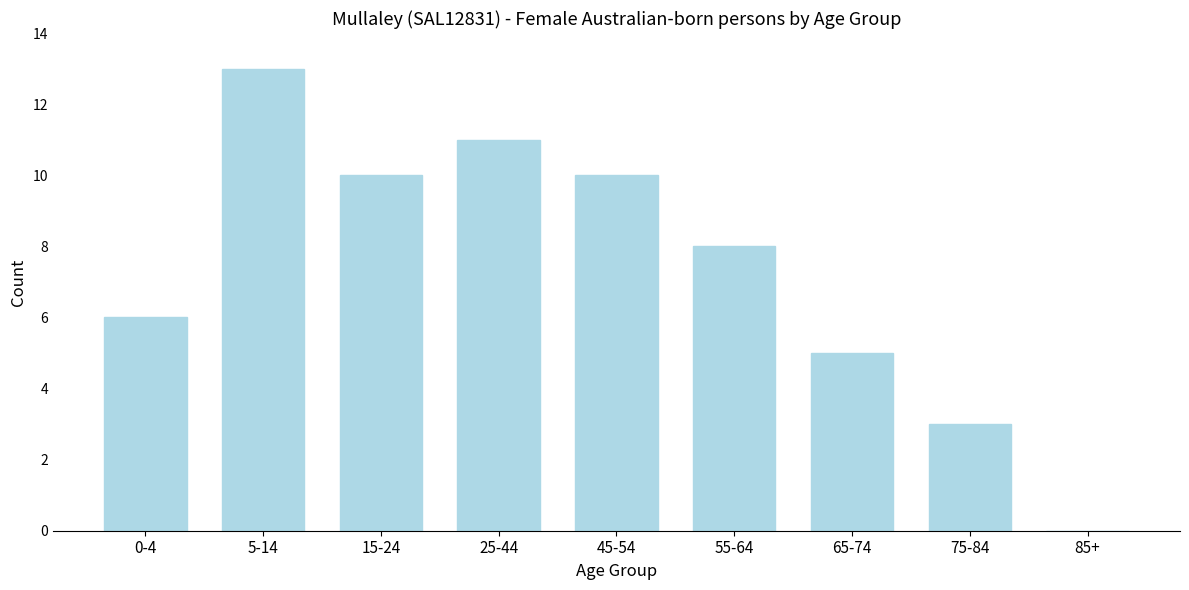

Reading left to right, extract all data points from this chart.

0-4=6	5-14=13	15-24=10	25-44=11	45-54=10	55-64=8	65-74=5	75-84=3	85+=0